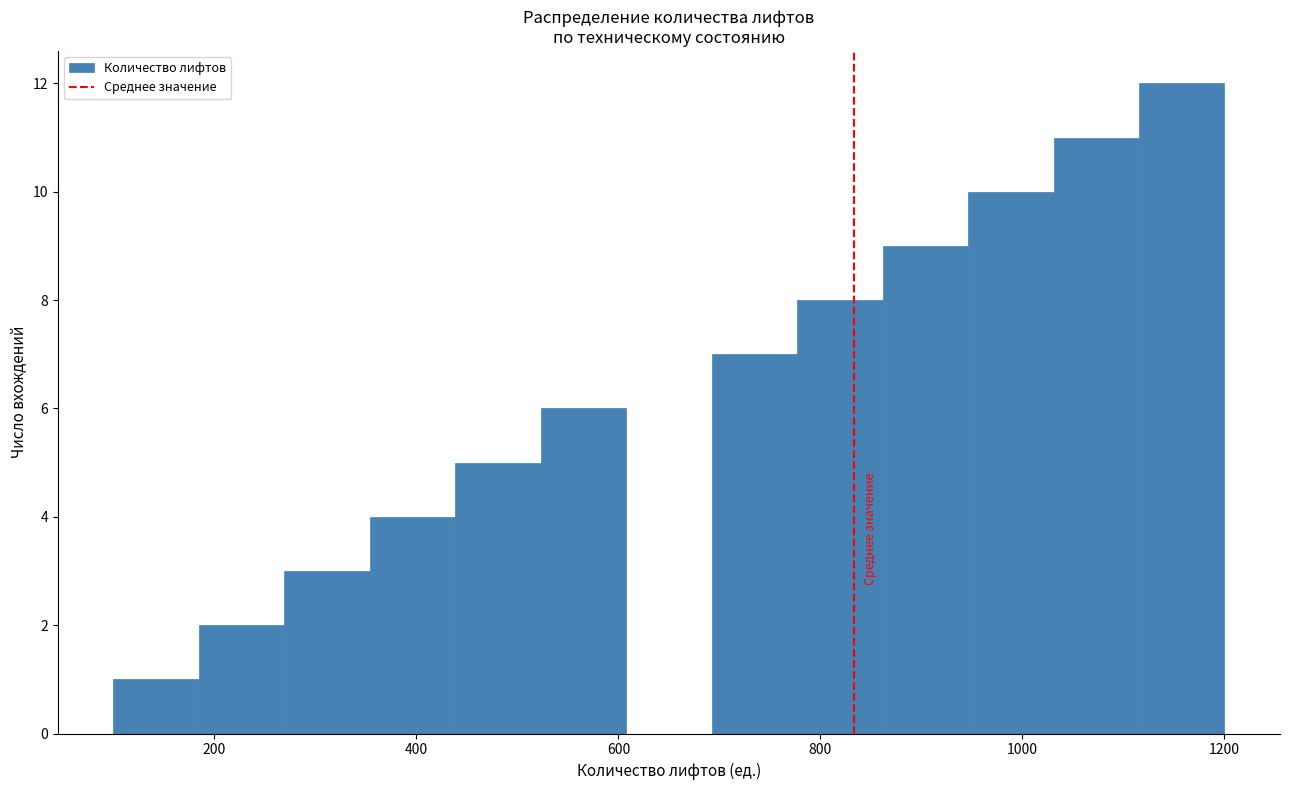

What is the height of the bar covering 1040 to 1120 on the x-axis? Neither the bar edges nor the heights are printed on the chart, so give them approximately, as read against the axes.

11